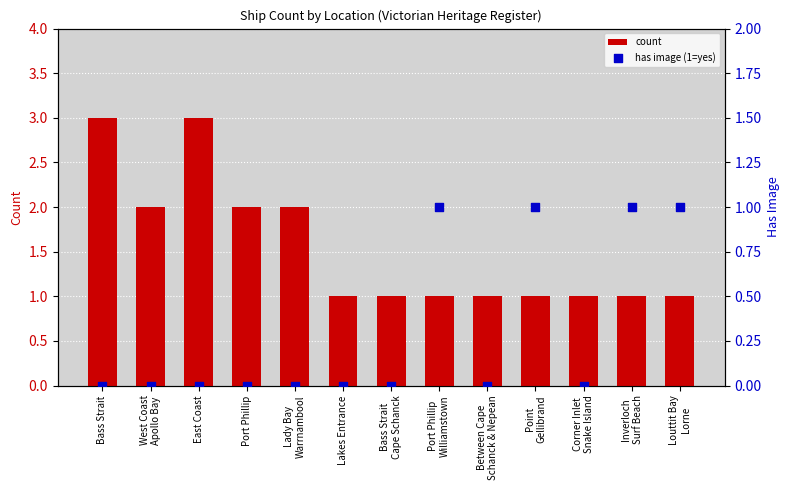

At which category is the sum across all series the highest?

Bass Strait